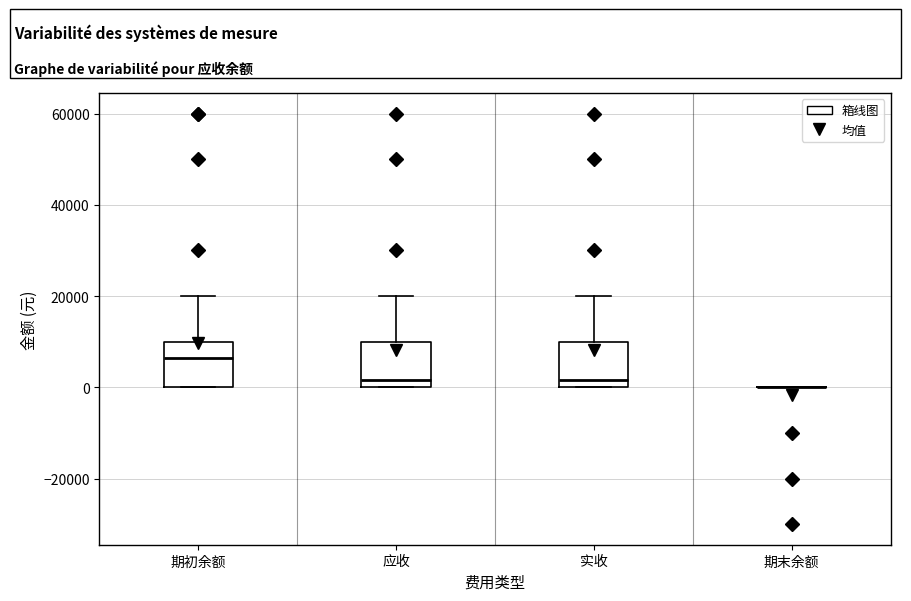

Reading left to right, transcribe this box plot: for each box, give where its median line is, the range the box spans, and where its two whiskers end, as read against the y-axis. The values are not printed on the chart, so give them approximately, as read against the axis.

期初余额: median 6000, box 0 to 10000, whiskers 0 to 20000
应收: median 2000, box 0 to 10000, whiskers 0 to 20000
实收: median 2000, box 0 to 10000, whiskers 0 to 20000
期末余额: box collapsed to a line at 0, whiskers 0 to 0